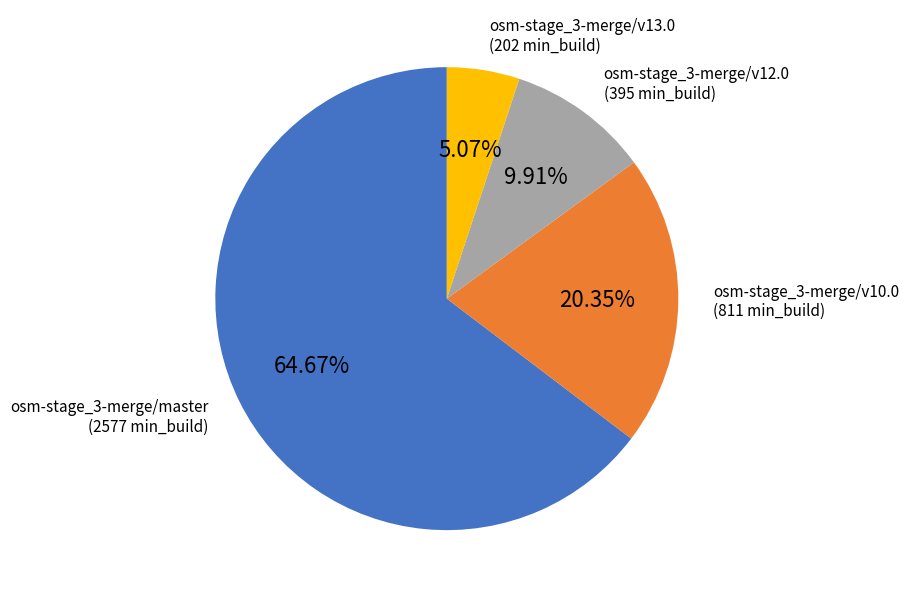

Is there a majority slice in this chart?

Yes